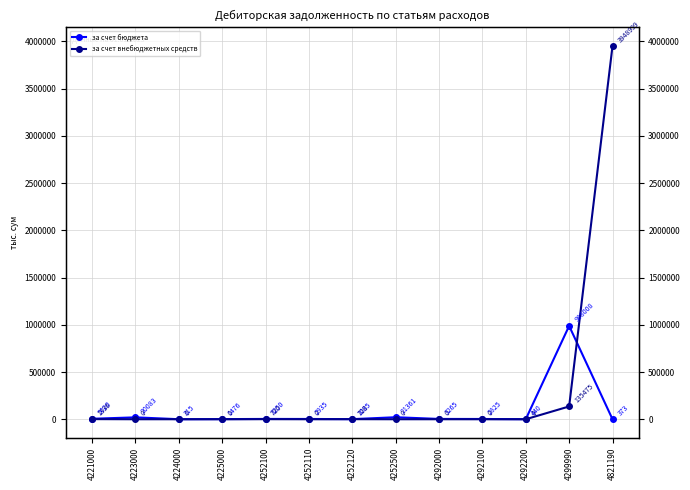

Is this an area chart (filled region under the line)?

No